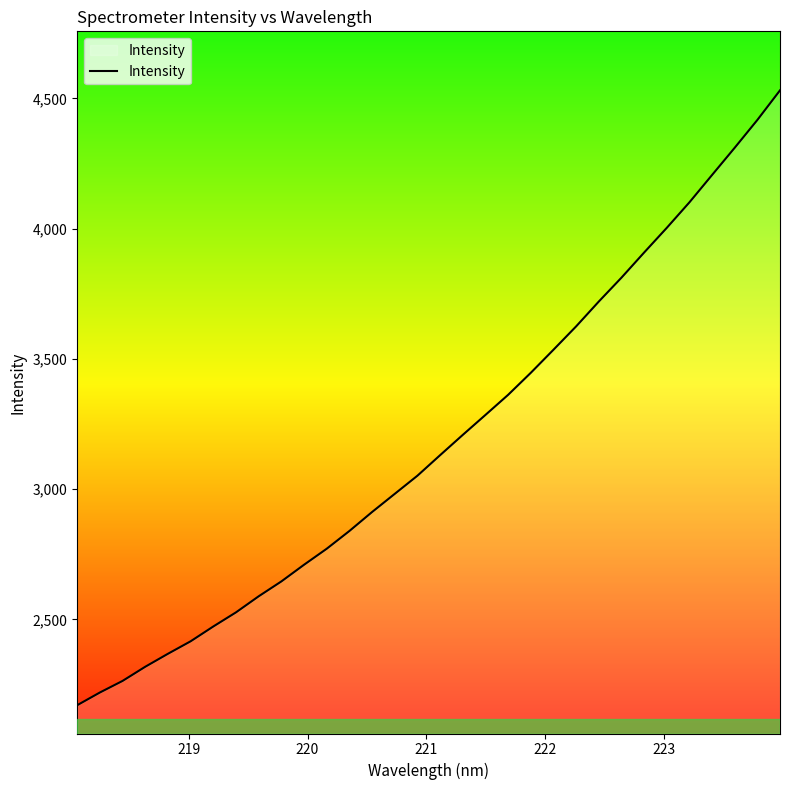

How many lines are shown in the chart?

1